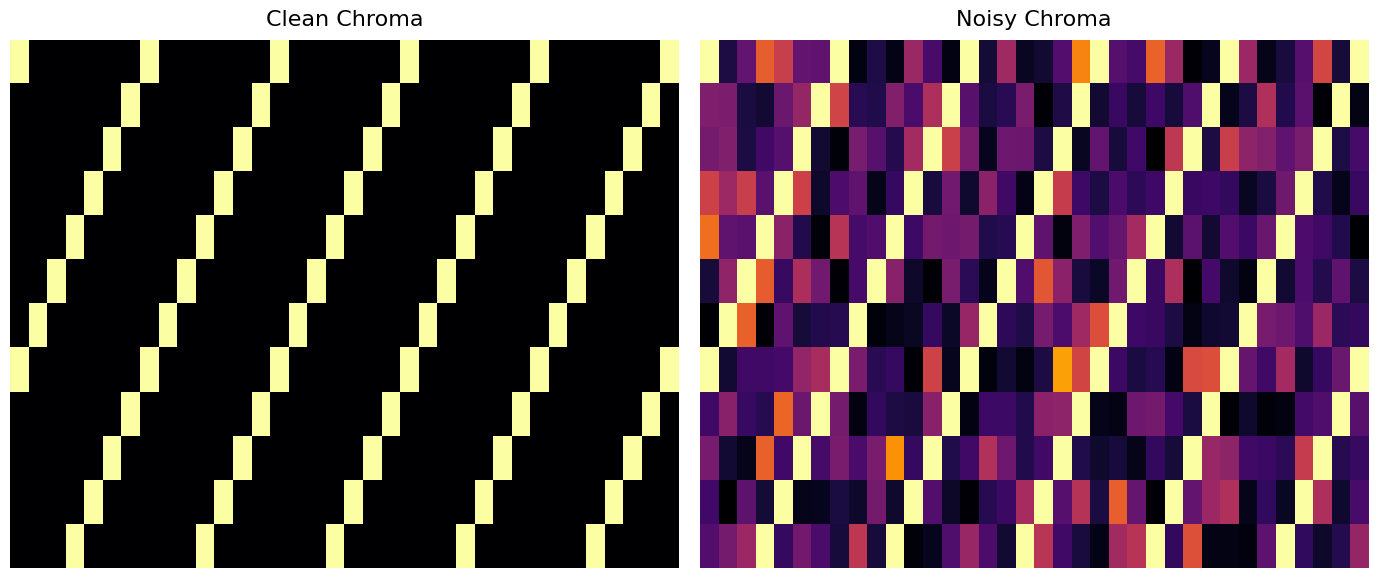

What is the greatest value displayed?

12.5